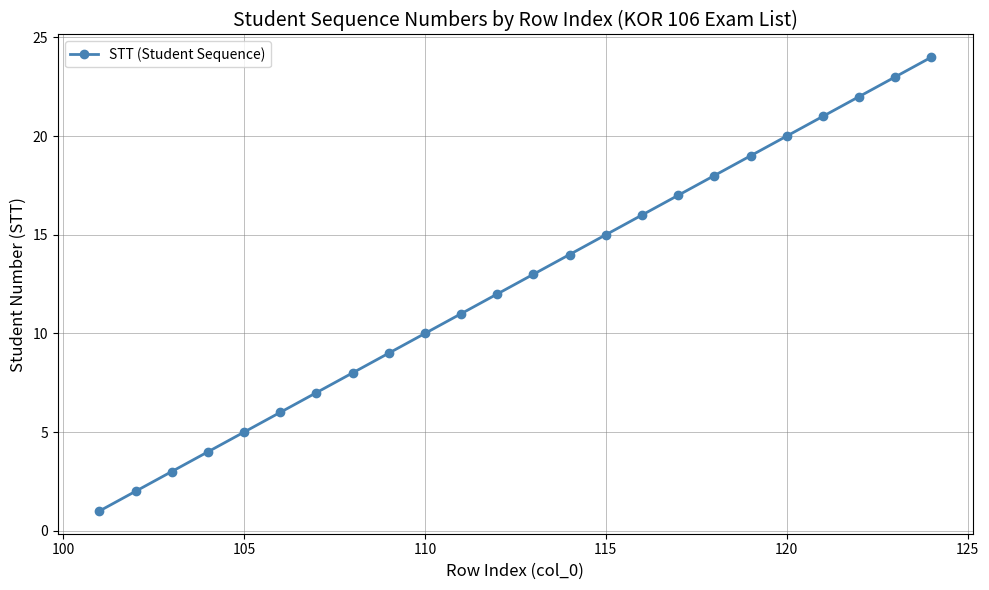

What is the greatest value displayed?

24